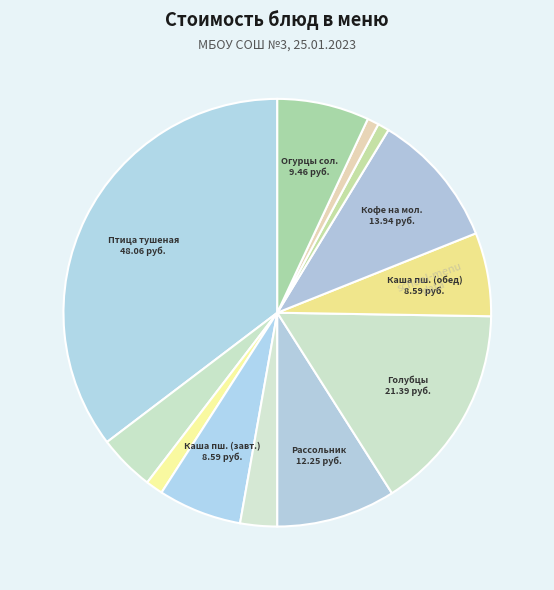

How many segments does this pie chart have?

12